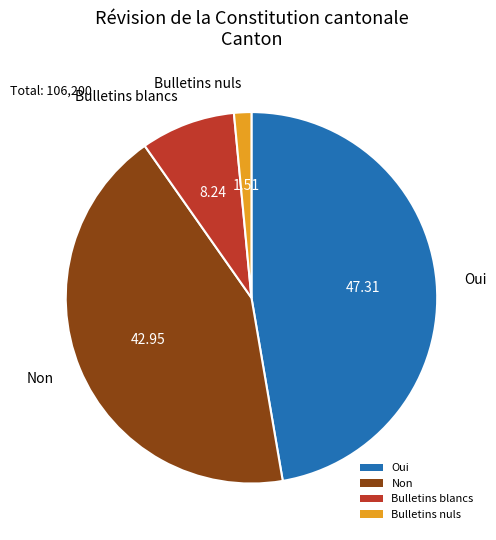

Combined, do Oui and Non account for over 50%?

Yes